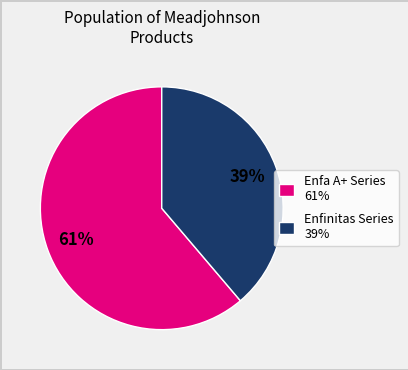

Is the sum of Enfinitas Series 39% and Enfa A+ Series 61% greater than half?

Yes